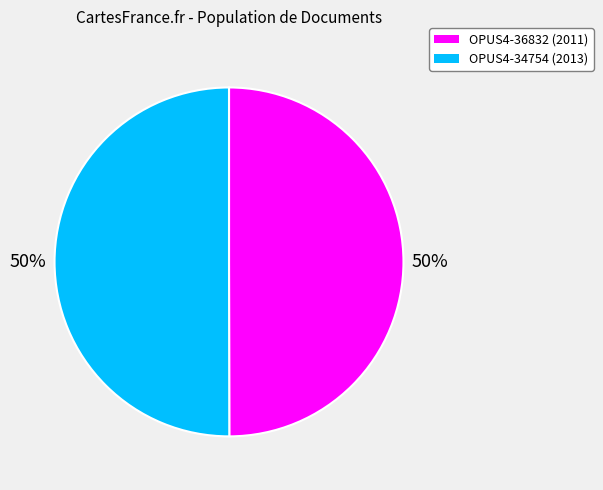

The OPUS4-34754 slice represents 58% of the pie. True or false?

False